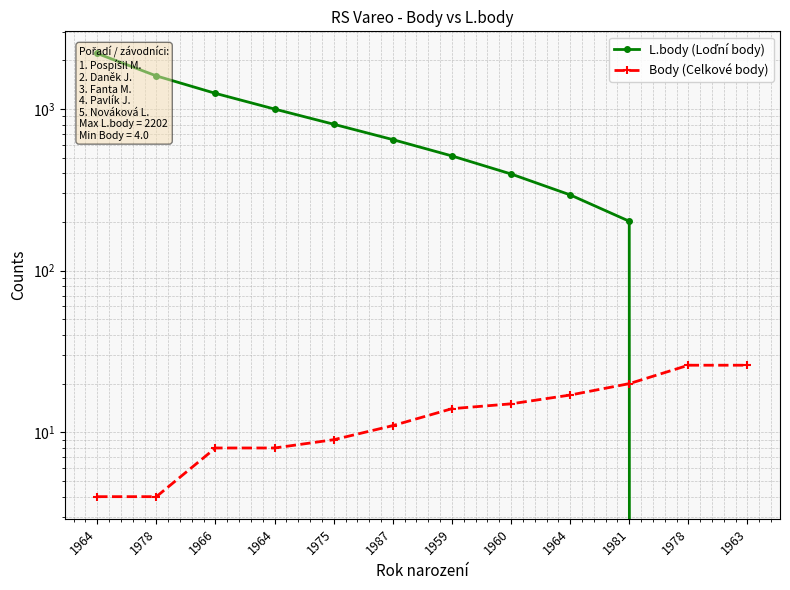

Does the chart have visible grid lines?

Yes